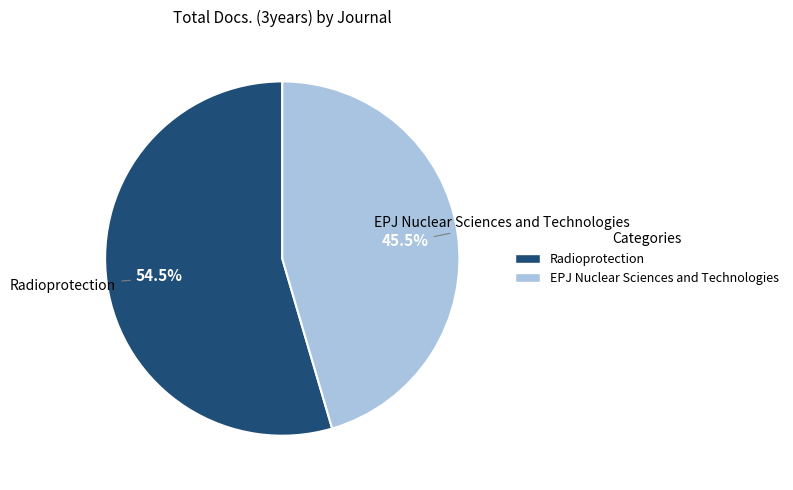

Which category has the biggest portion of the pie?

Radioprotection